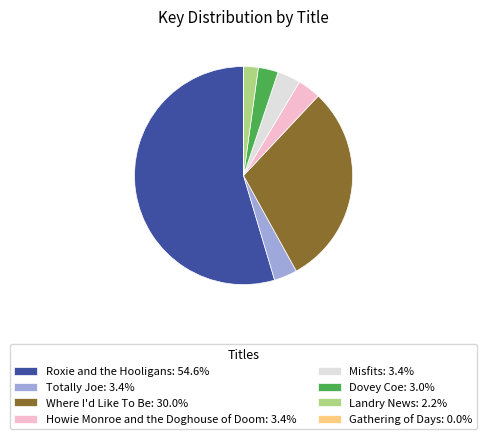

Is there a majority slice in this chart?

Yes